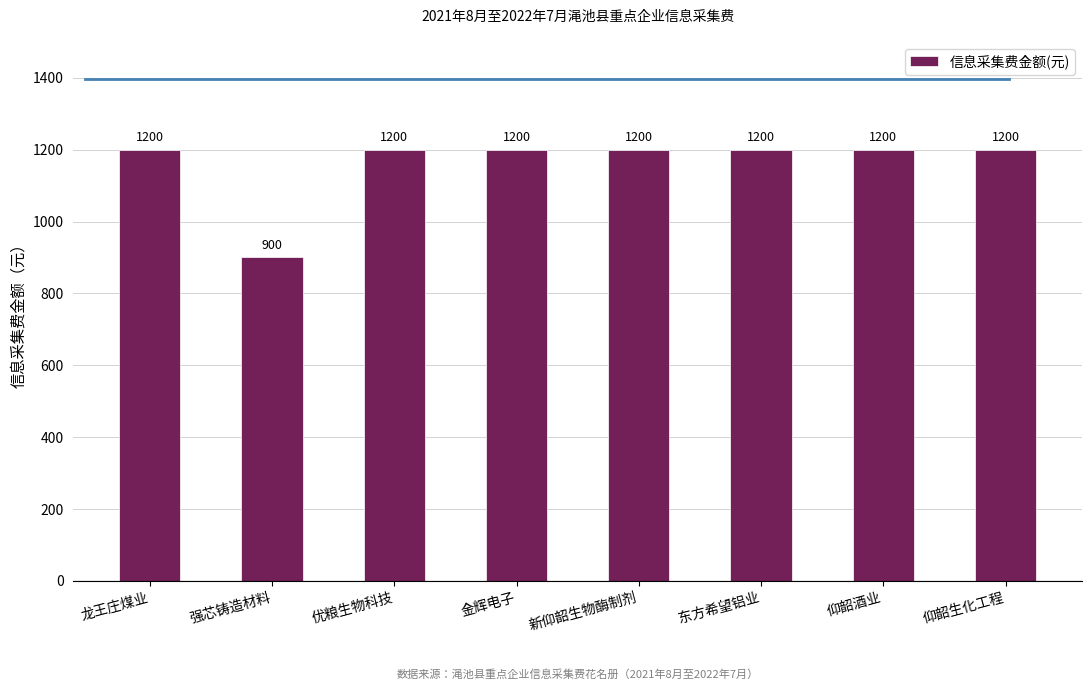

Reading left to right, what are all the values shown in this chart?

1200	900	1200	1200	1200	1200	1200	1200